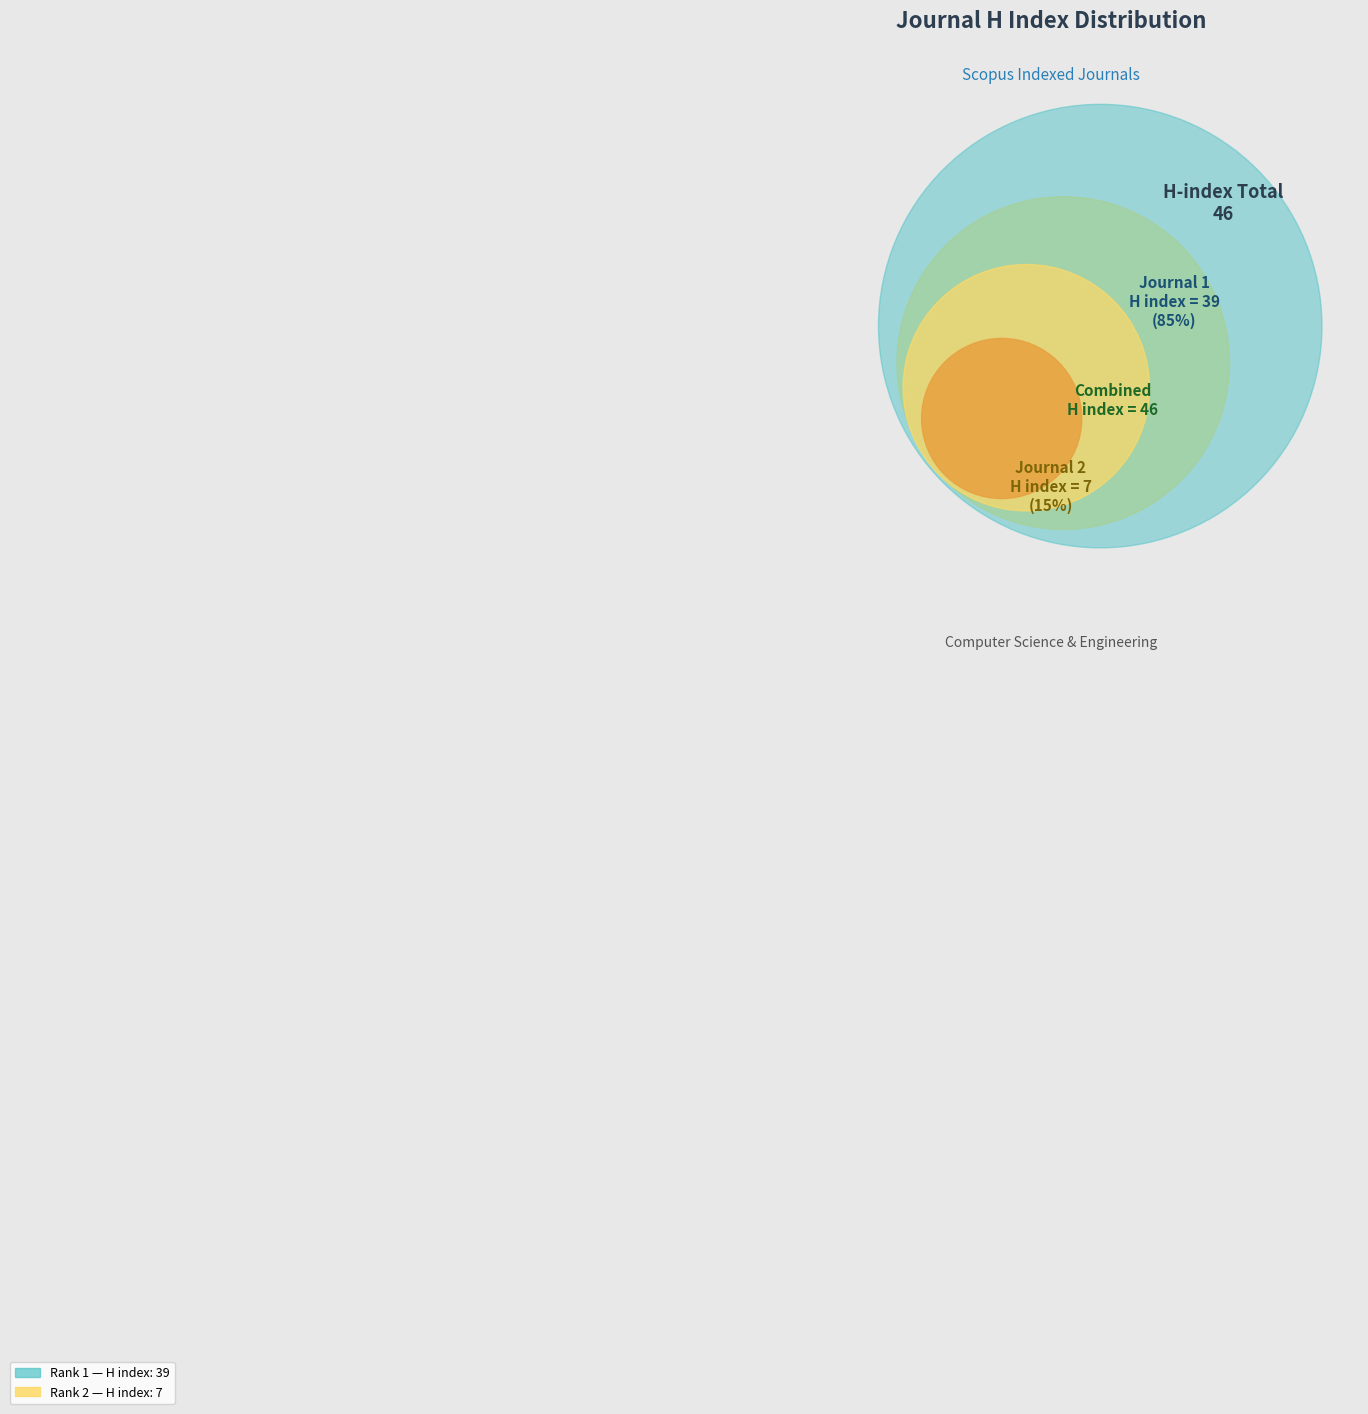

Which has a higher value, Register: Jurnal Ilmiah Teknologi Sistem (Rank 2) or Indonesian Journal of Electrical Engineering (Rank 1)?

Indonesian Journal of Electrical Engineering (Rank 1)